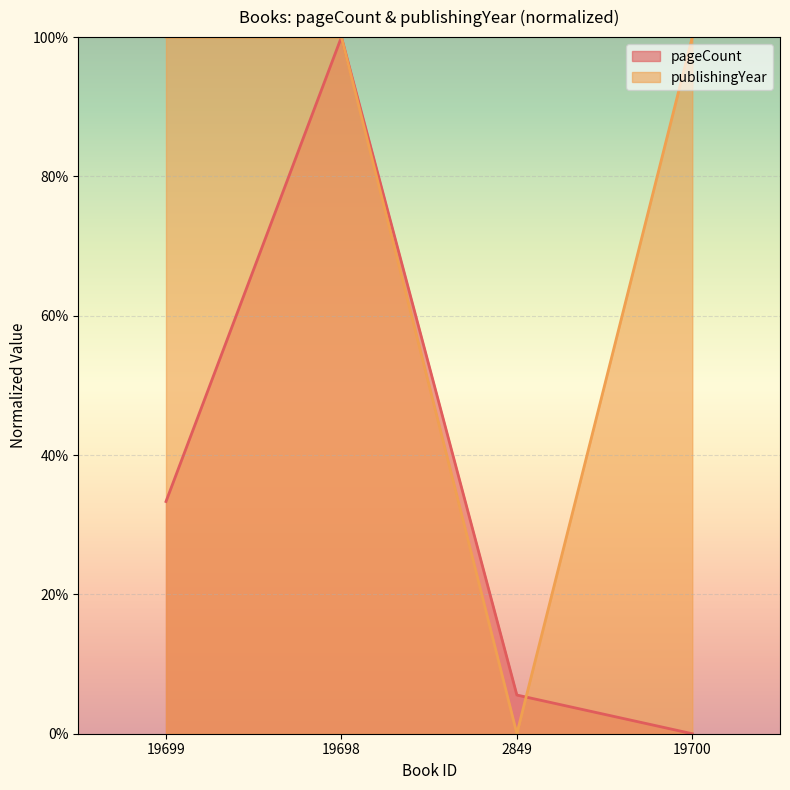

How many interior local peaks does the pageCount series have?

1